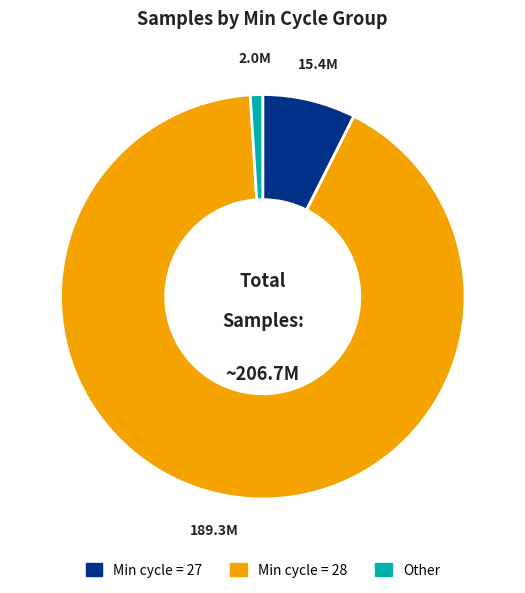

Count the number of slices in the pie.

3